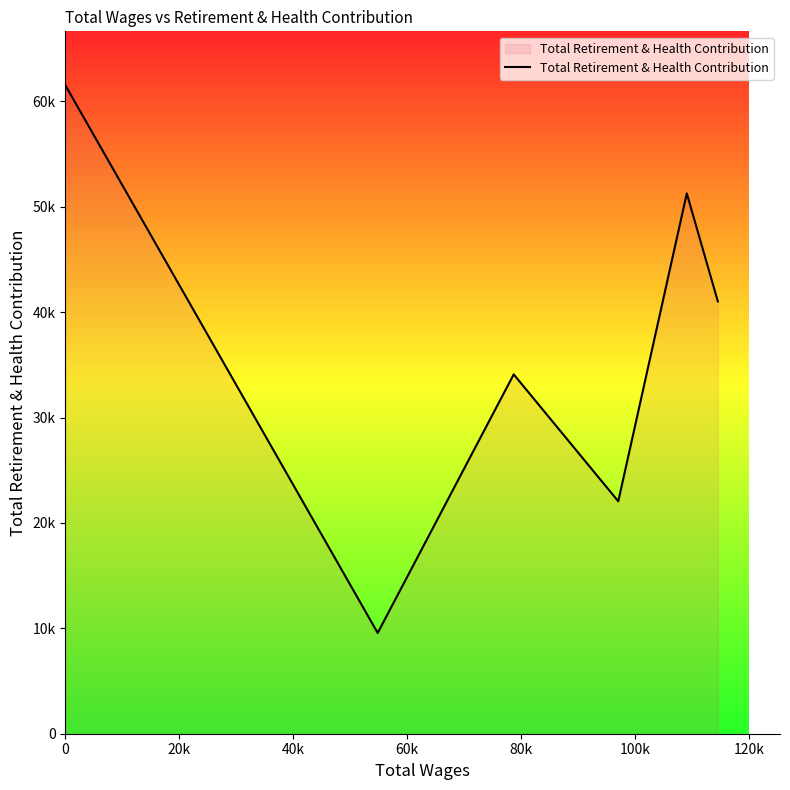

How many points are lower than both their immediate neighbors (excluding endpoints)?

2